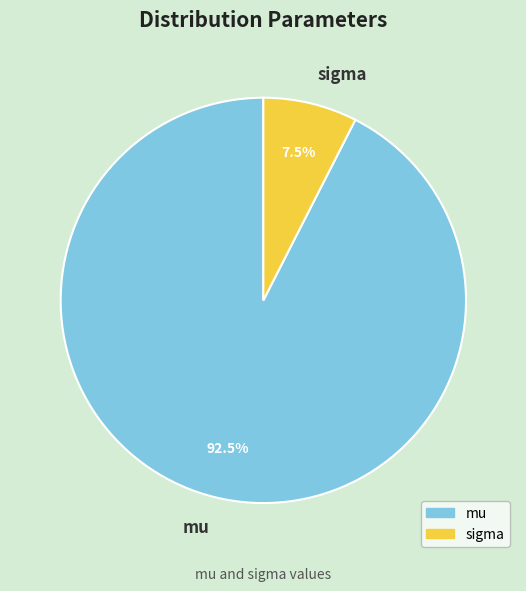

Which slice represents more than half of the pie?

mu